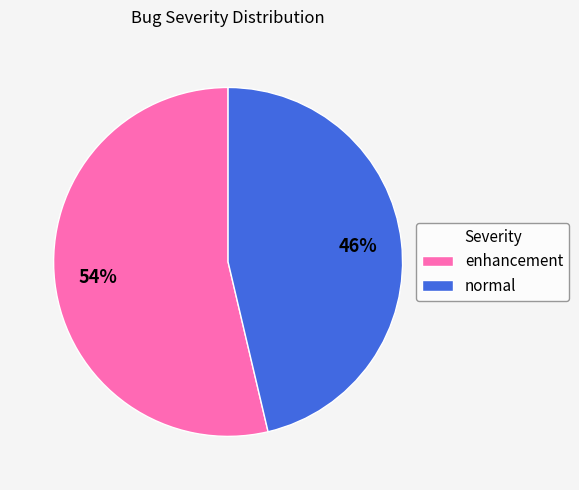

Which slice represents more than half of the pie?

enhancement